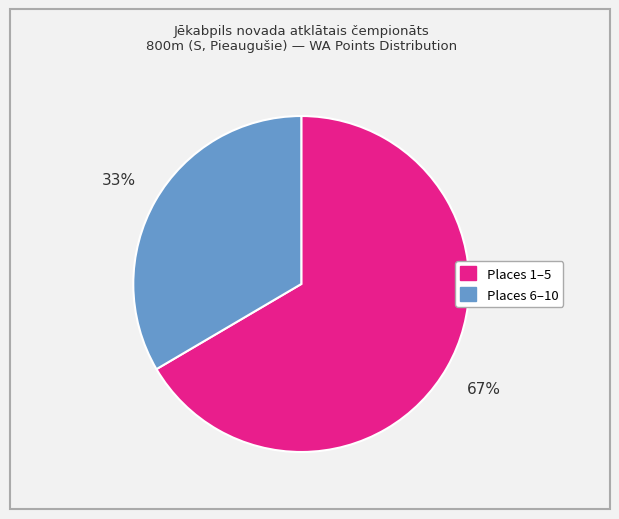

Is there a majority slice in this chart?

Yes